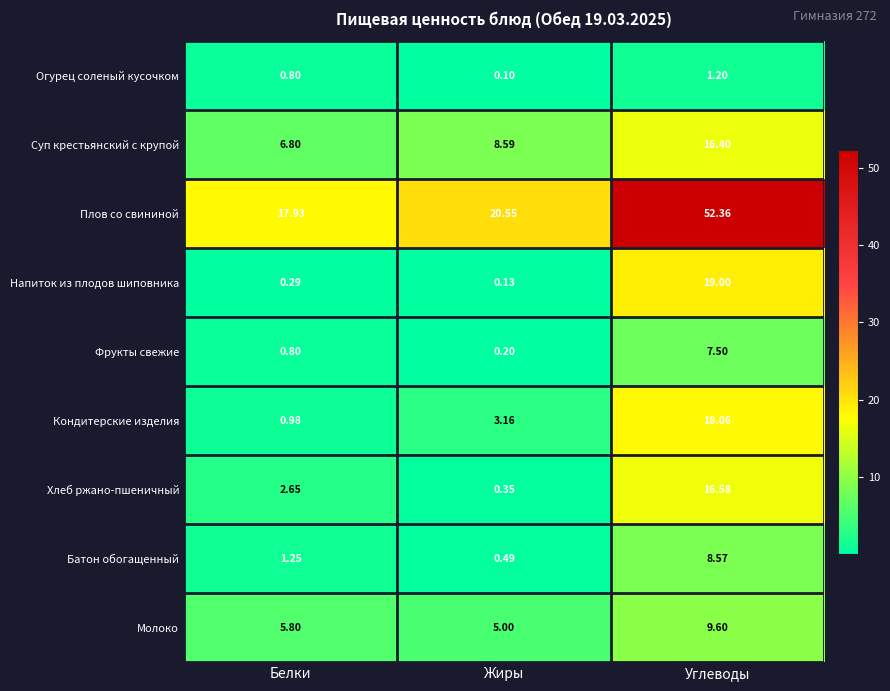

What is the smallest value displayed?

0.1